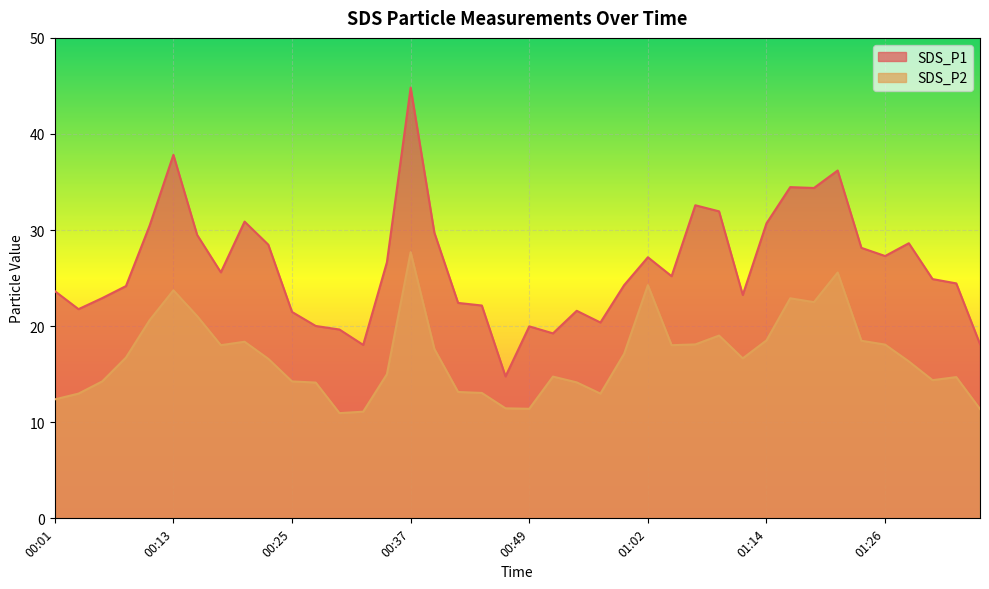

In SDS_P1, how many points are lower than both neighbors (excluding endpoints)?

10